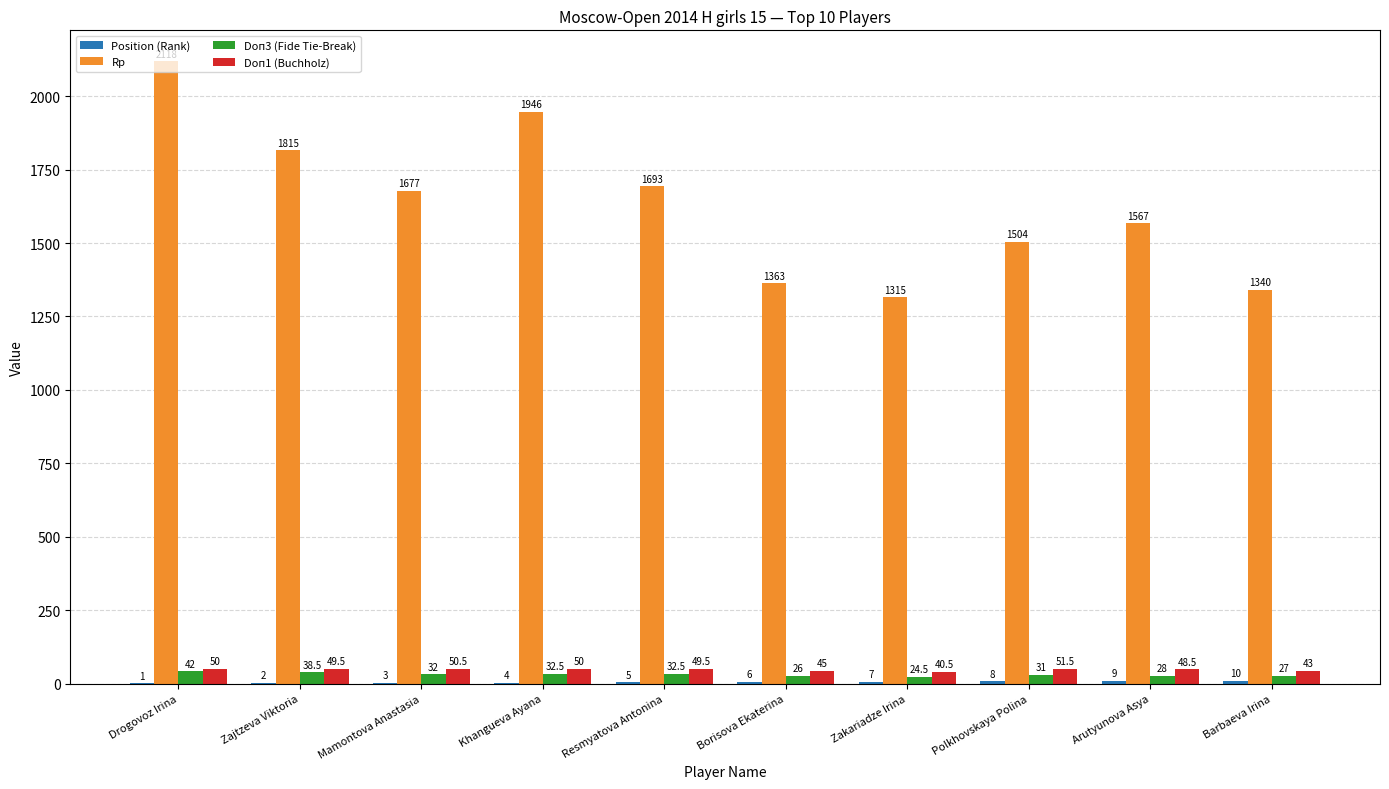

Which series changed the most between Zajtzeva Viktoria and Khangueva Ayana?

Rp